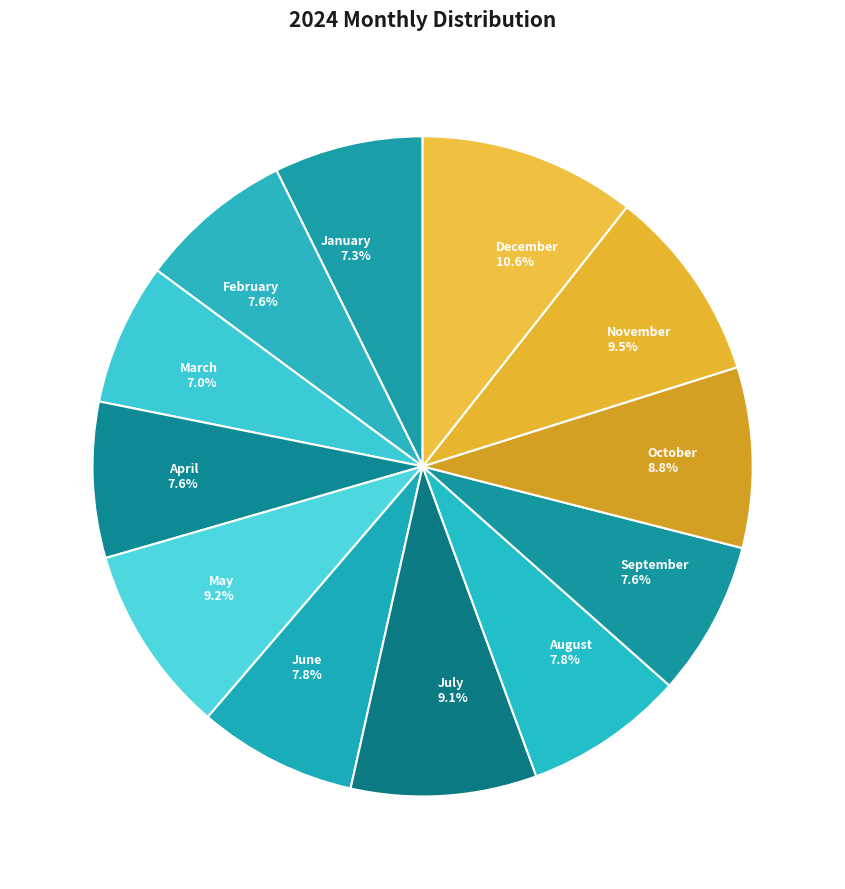

What is the largest slice in the pie chart?

December